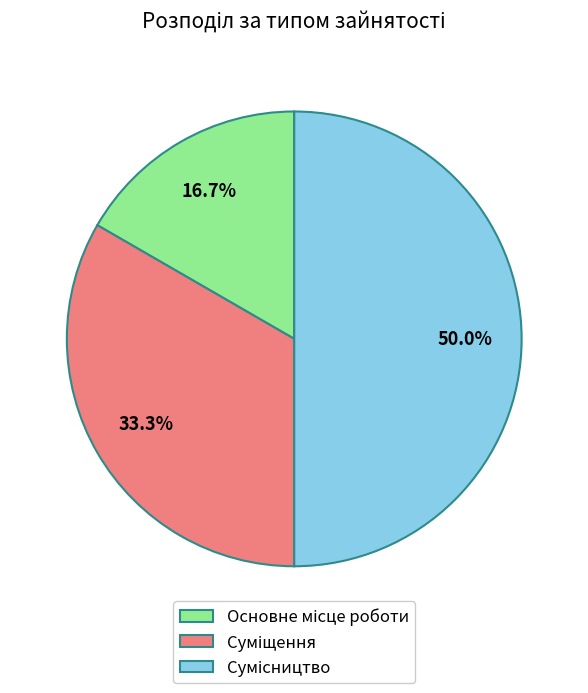

True or false: Основне місце роботи accounts for 26% of the total.

False